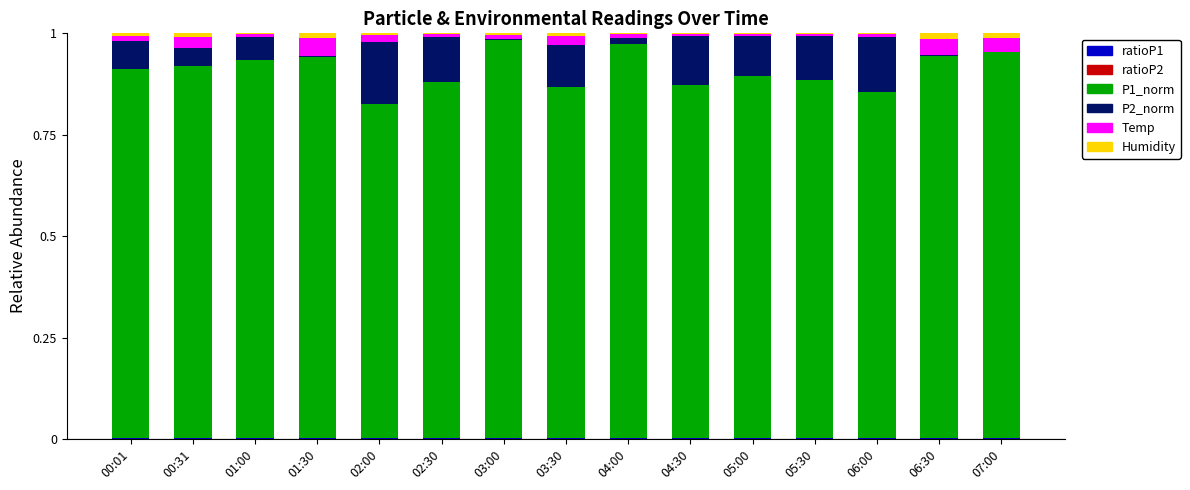

True or false: P2_norm has a value of 0.1 at 06:00.

True